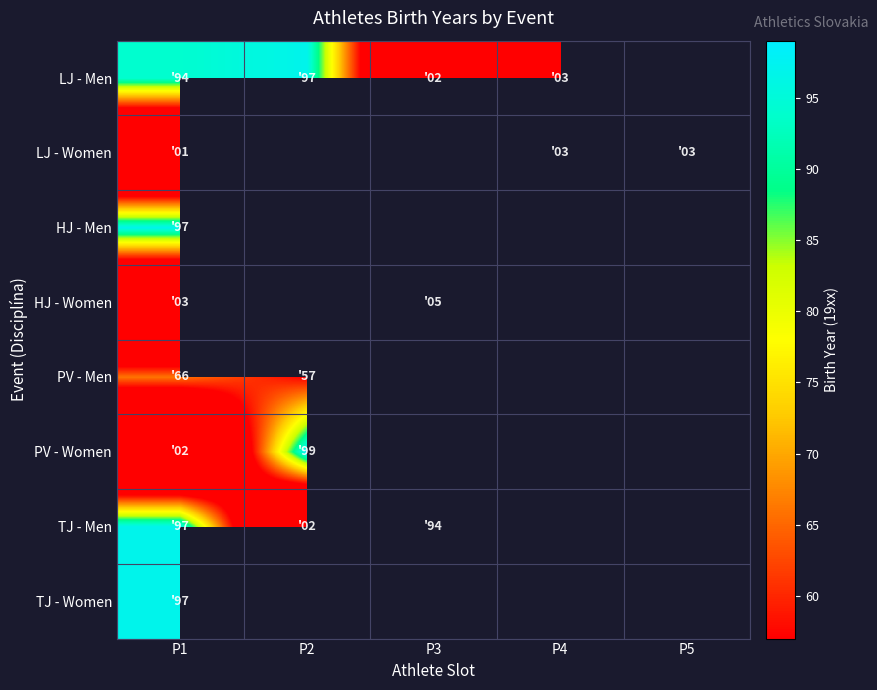

How many positive values does the PV - Men series have?

2